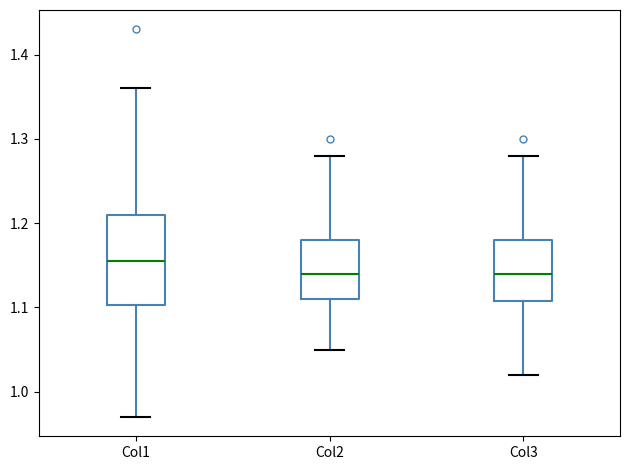

Reading left to right, read every box against the y-axis: the position of its median line, the range the box covers, and the ends of its whiskers. The values are not printed on the chart, so give them approximately, as read against the axis.

Col1: median 1.16, box 1.10 to 1.21, whiskers 0.97 to 1.36
Col2: median 1.14, box 1.11 to 1.18, whiskers 1.05 to 1.28
Col3: median 1.14, box 1.11 to 1.18, whiskers 1.02 to 1.28